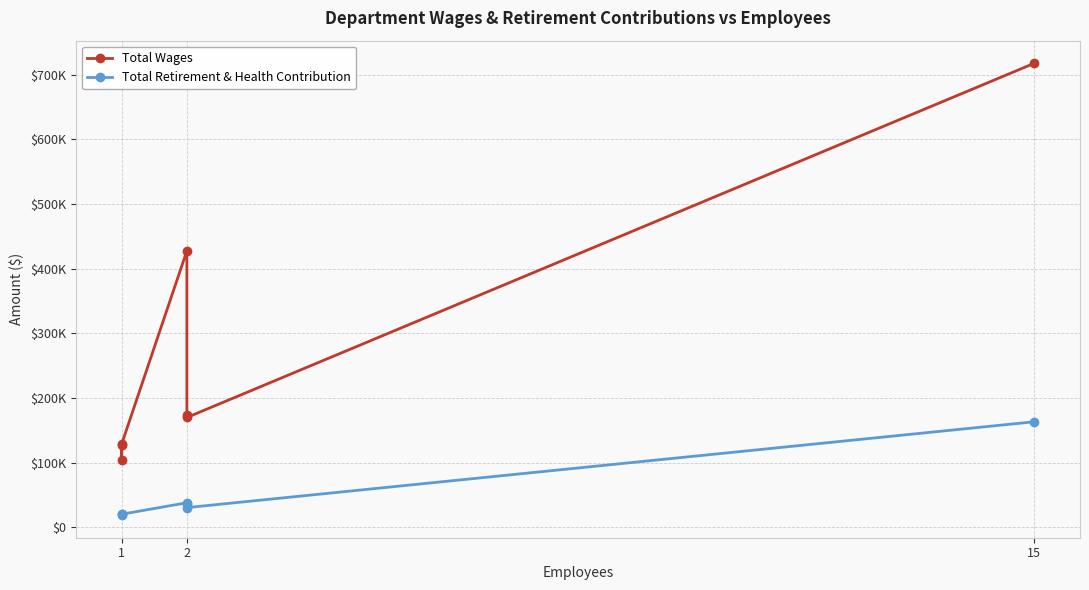

What are all the series names shown in the legend?

Total Wages, Total Retirement & Health Contribution